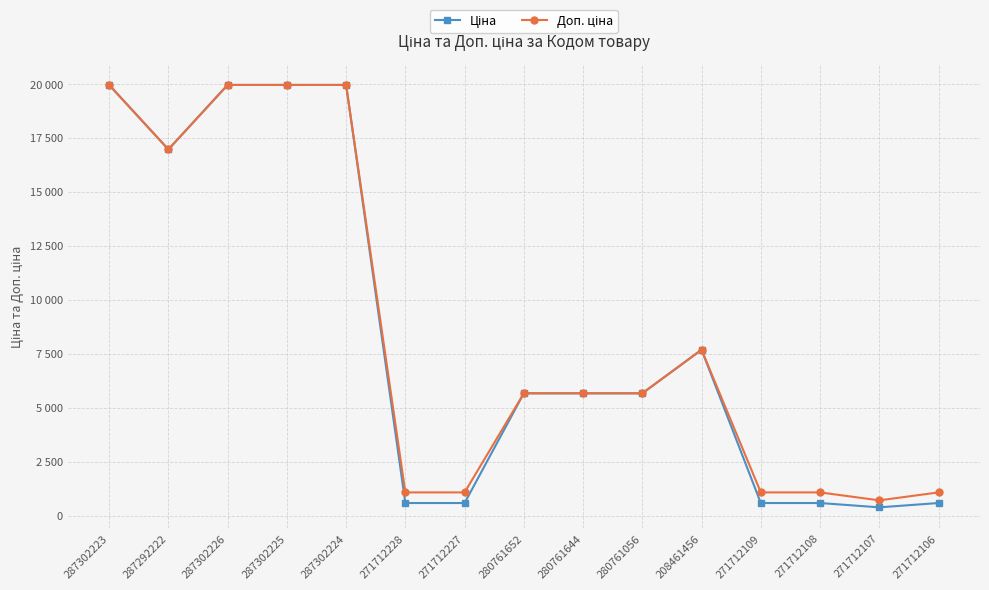

Does the chart display data point markers on the line(s)?

Yes